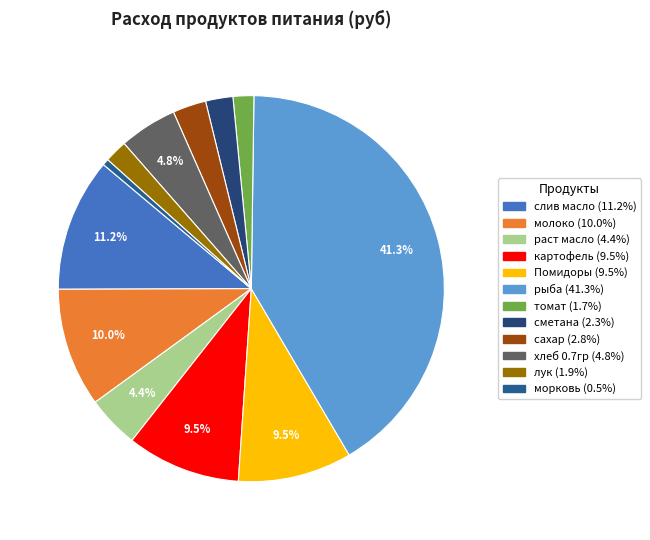

Count the number of slices in the pie.

12